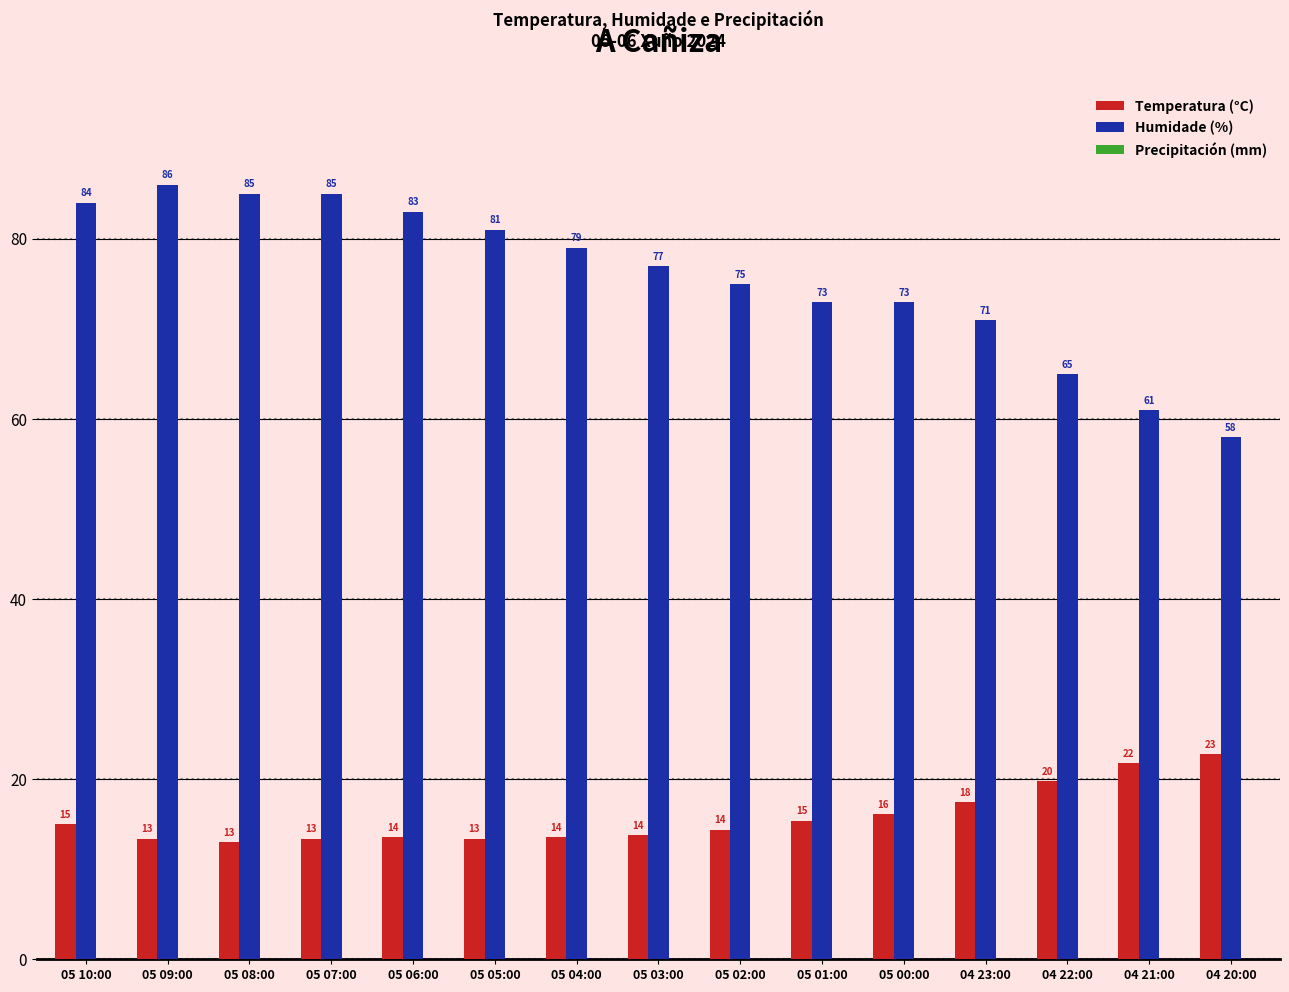

What is the label of the 1st bar from the right?

04 20:00